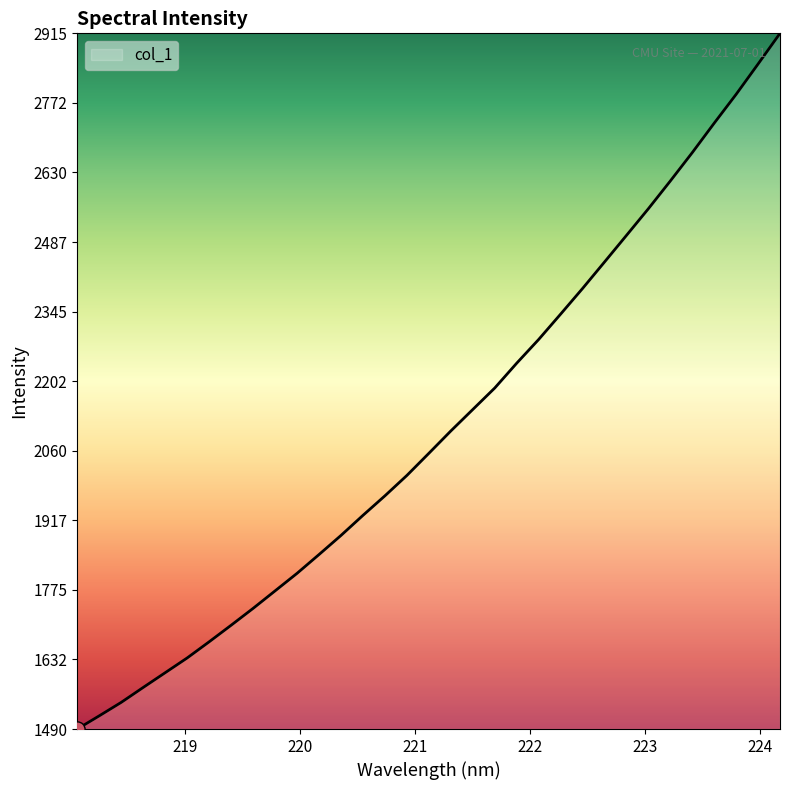

What is the difference between the maximum and minimum values?

1425.0